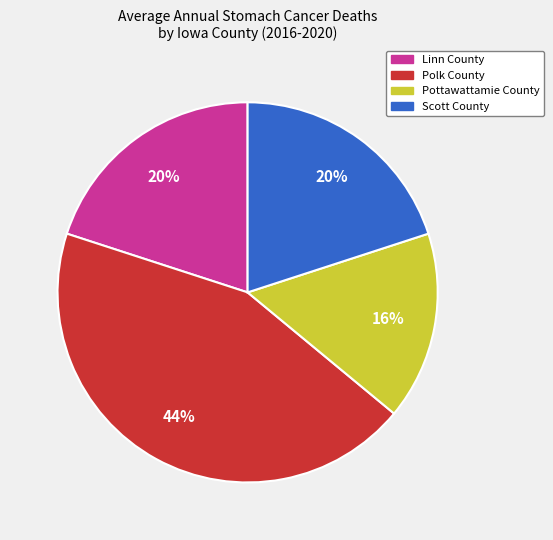

Does Scott County represent more than half of the total?

No